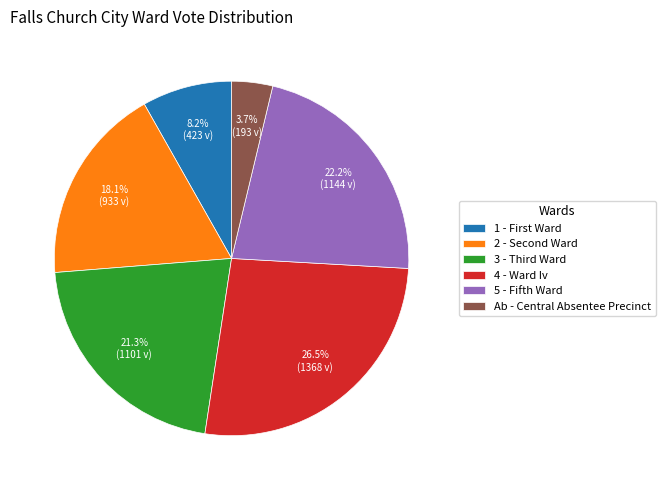

Rank the categories by value from highest to lowest.

4 - Ward Iv, 5 - Fifth Ward, 3 - Third Ward, 2 - Second Ward, 1 - First Ward, Ab - Central Absentee Precinct